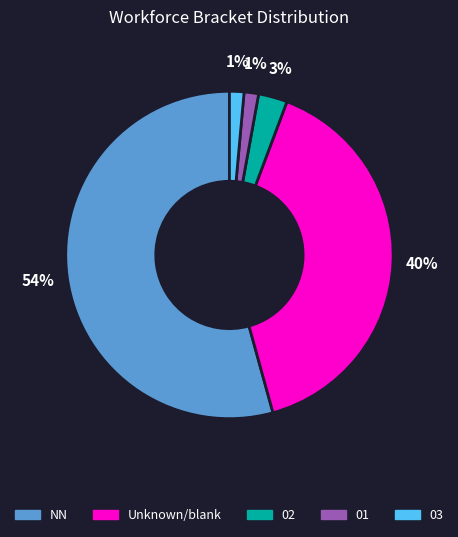

Does any single category account for the majority?

Yes